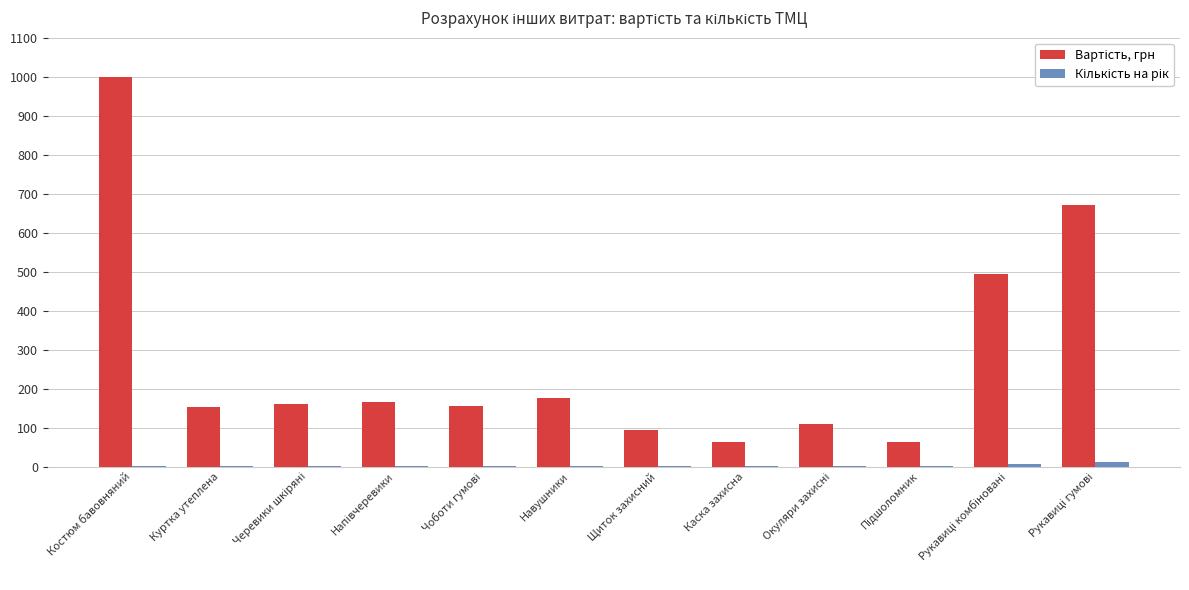

What is the maximum value shown in the chart?

1000.0